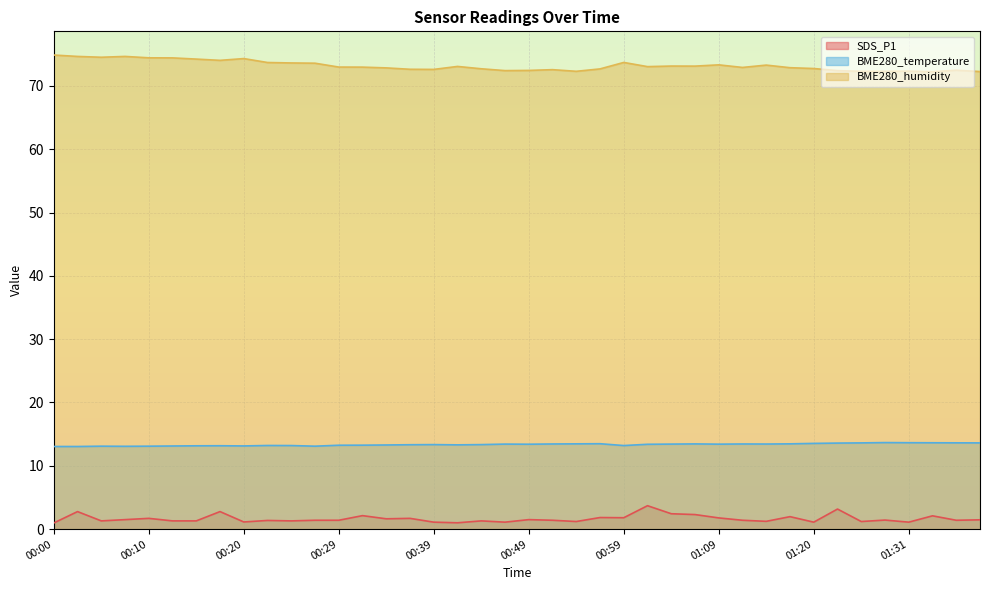

How many data points in SDS_P1 are above 1?

38